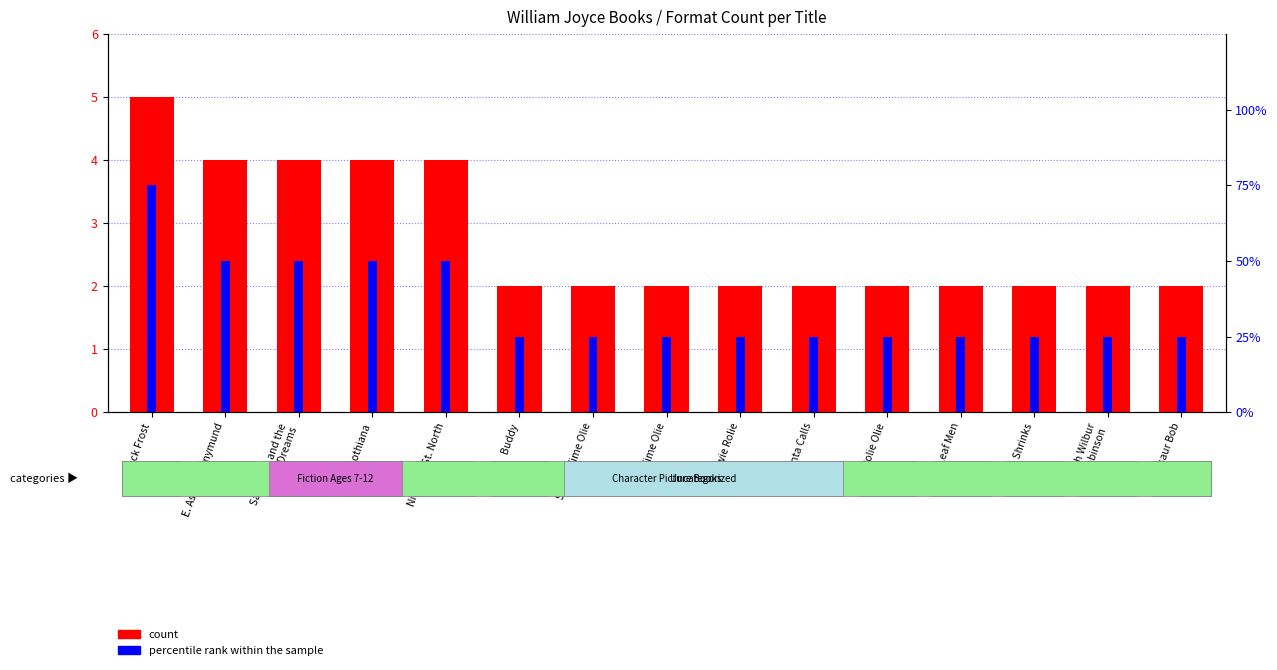

At which label is count closest to 3?

E. Aster Bunnymund